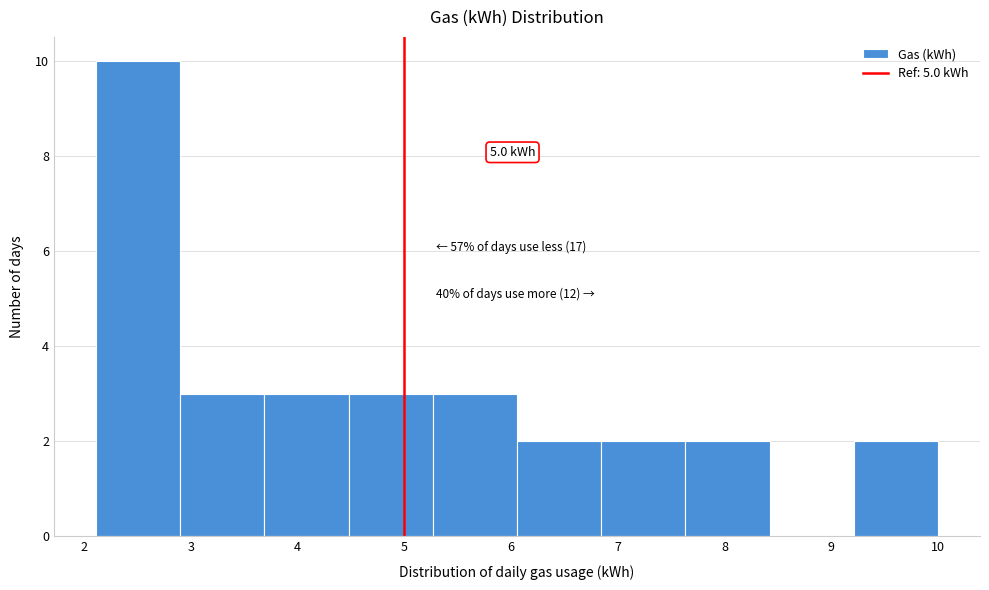

Over which range of the x-axis is the bar tallest?

2.1 to 2.9